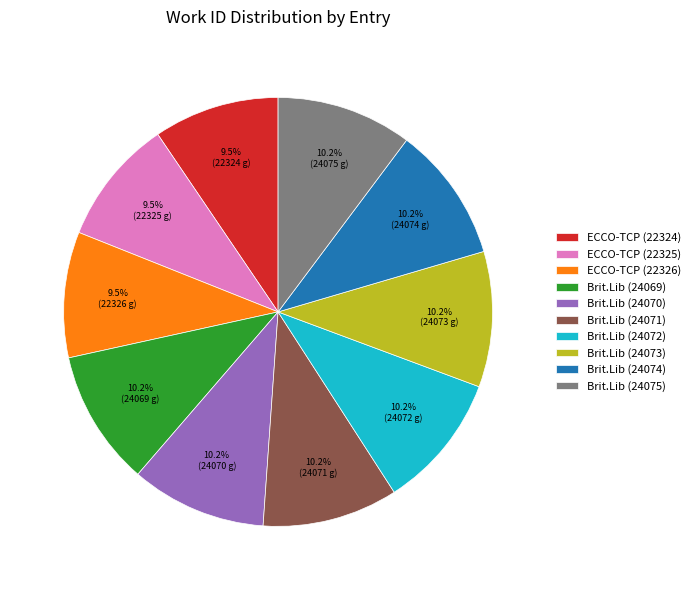

Is there a majority slice in this chart?

No